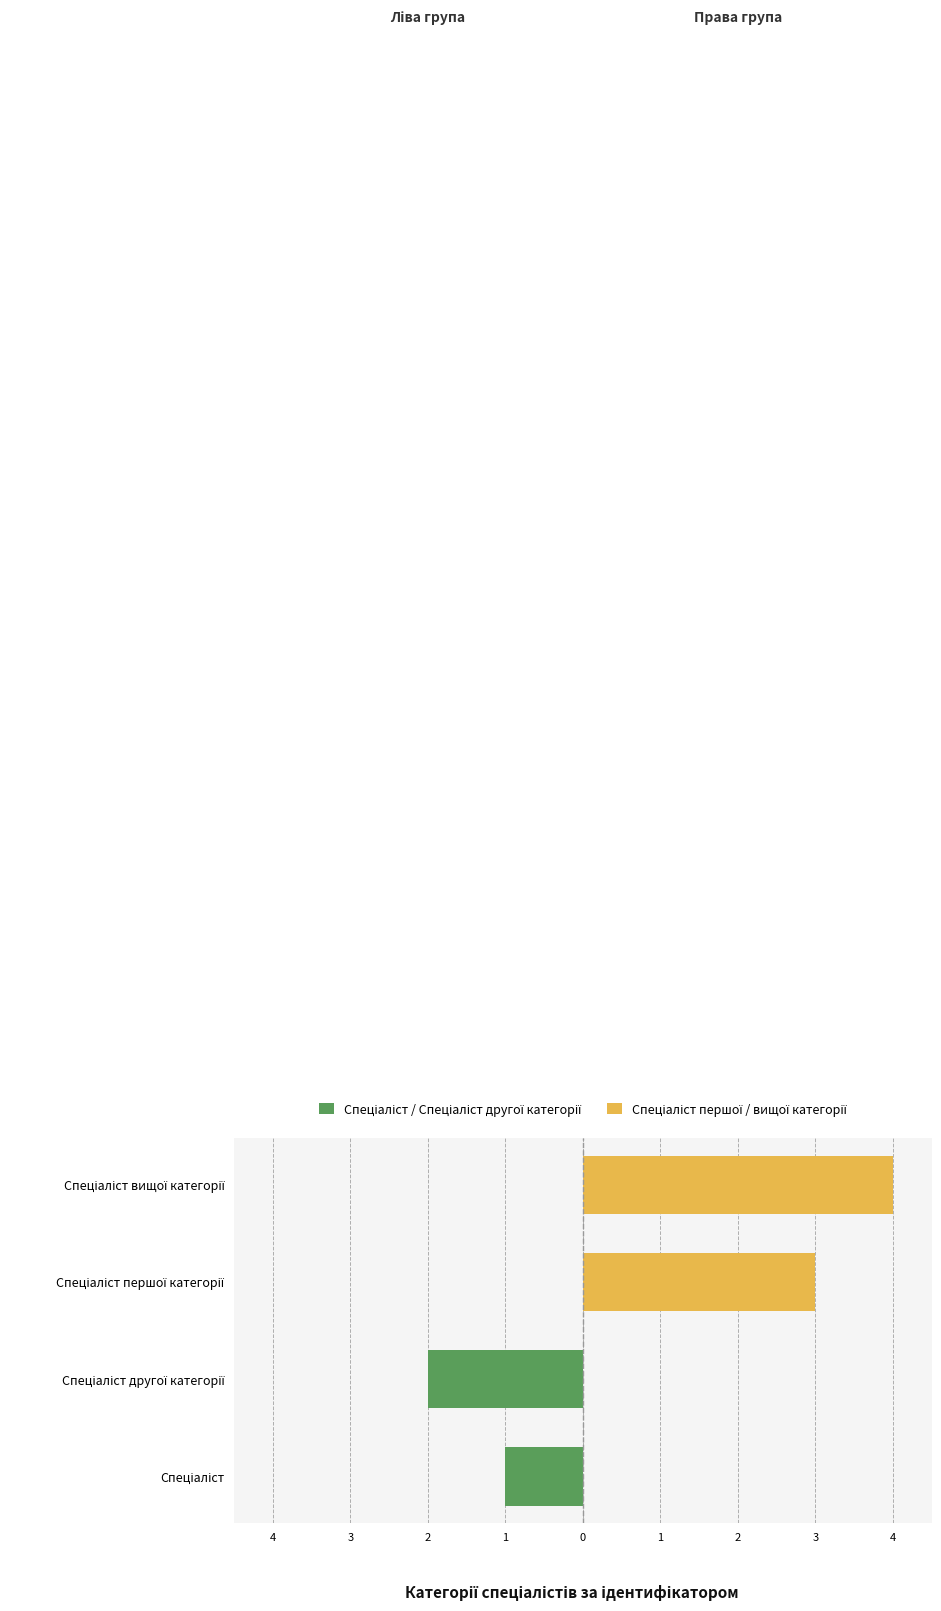

Does the chart contain any negative values?

Yes